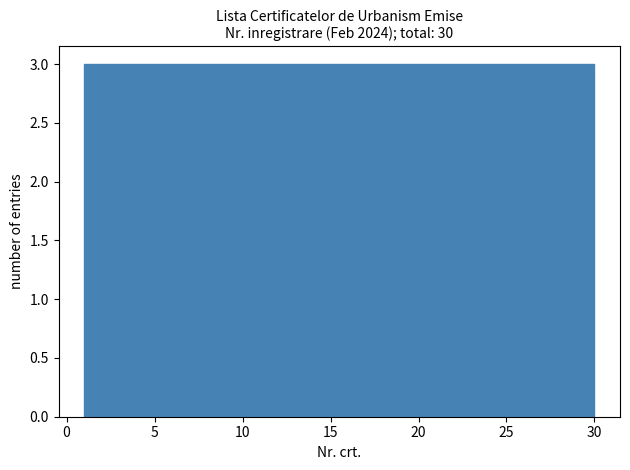

How tall is the bar that spans 6.8 to 9.7 on the x-axis? Neither the bar edges nor the heights are printed on the chart, so give them approximately, as read against the axes.

3